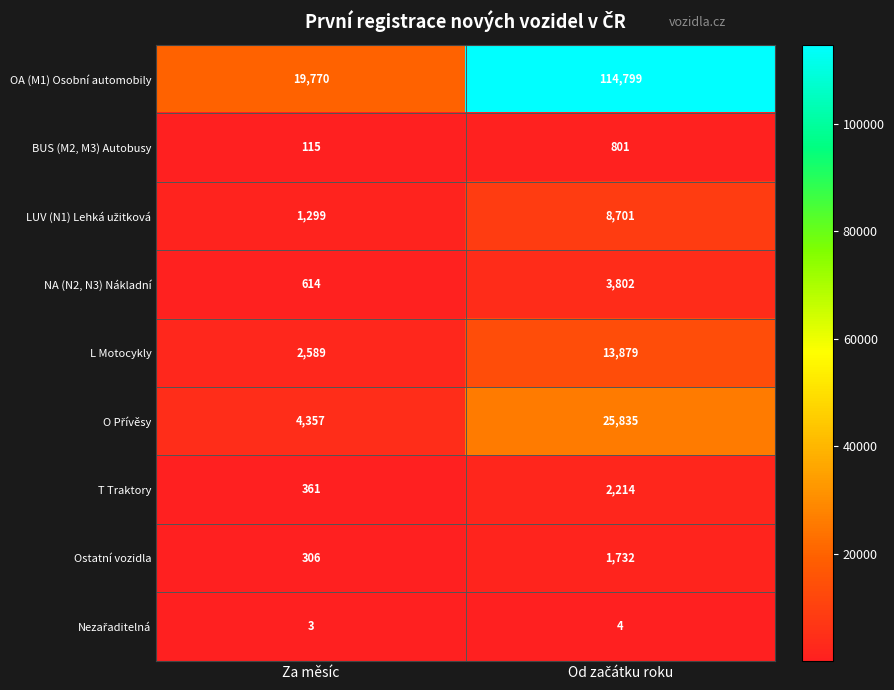

What is the difference between the maximum and minimum values in the T Traktory series?

1853